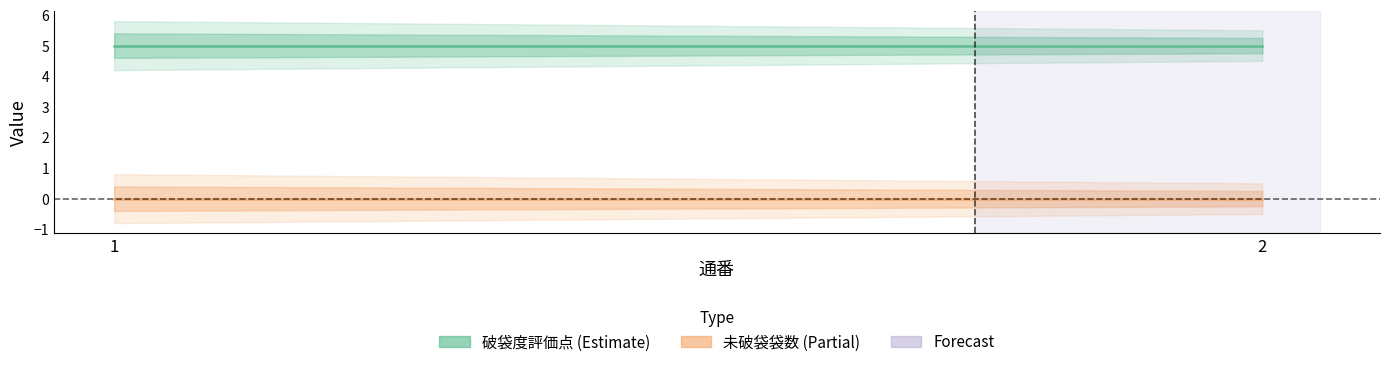

Rank the series at 2 from lowest to highest value.

未破袋袋数, 破袋度評価点